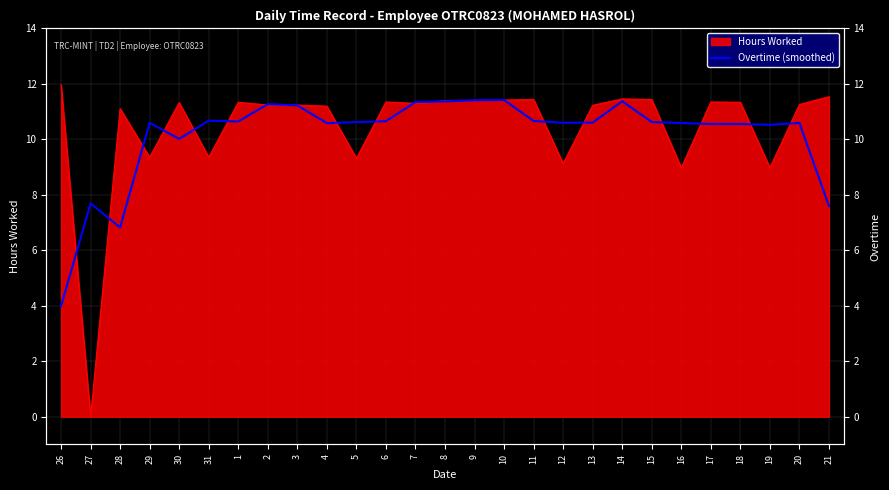

How many data points are less than 10?

4